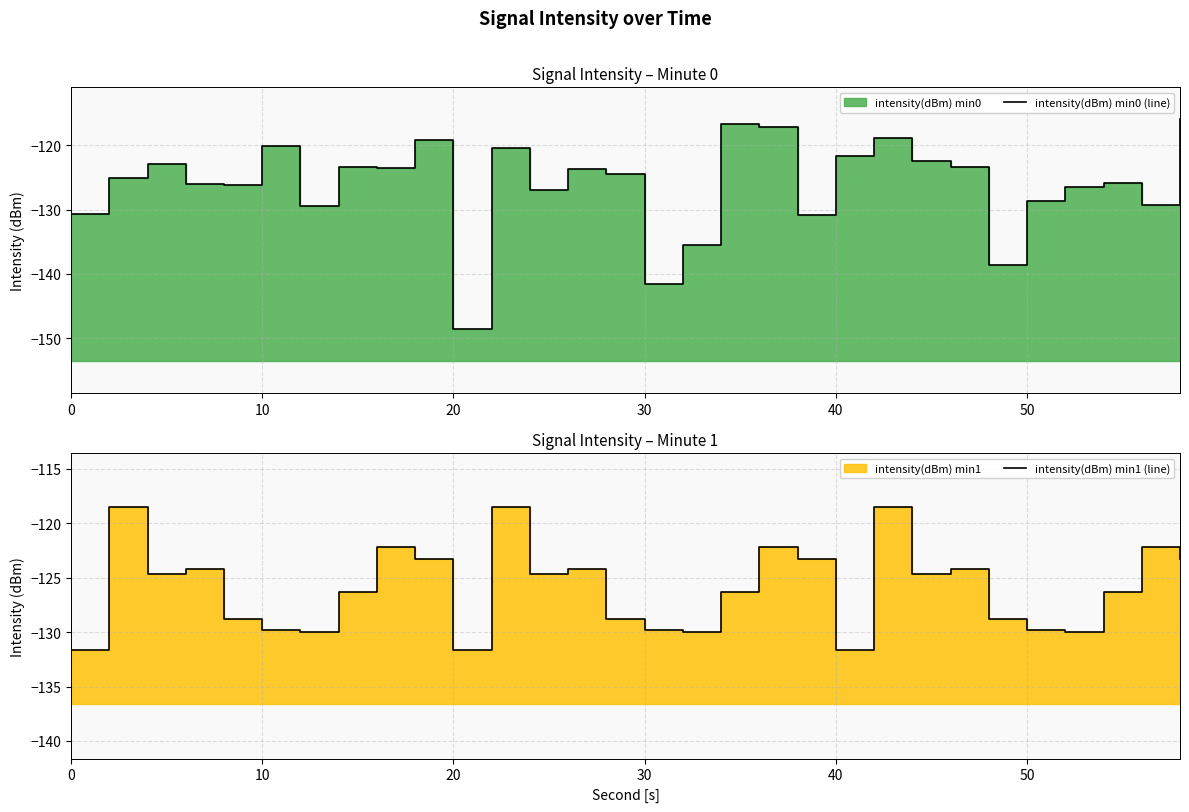

Does the chart display data point markers on the line(s)?

No